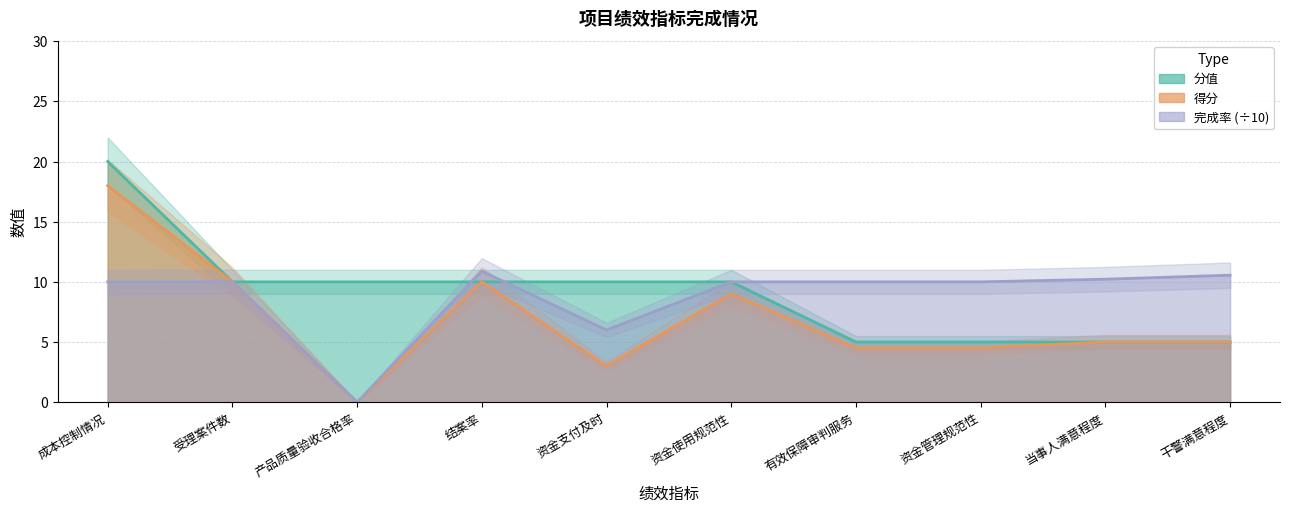

Rank the categories by 分值 value from highest to lowest.

成本控制情况, 受理案件数, 产品质量验收合格率, 结案率, 资金支付及时, 资金使用规范性, 有效保障审判服务, 资金管理规范性, 当事人满意程度, 干警满意程度